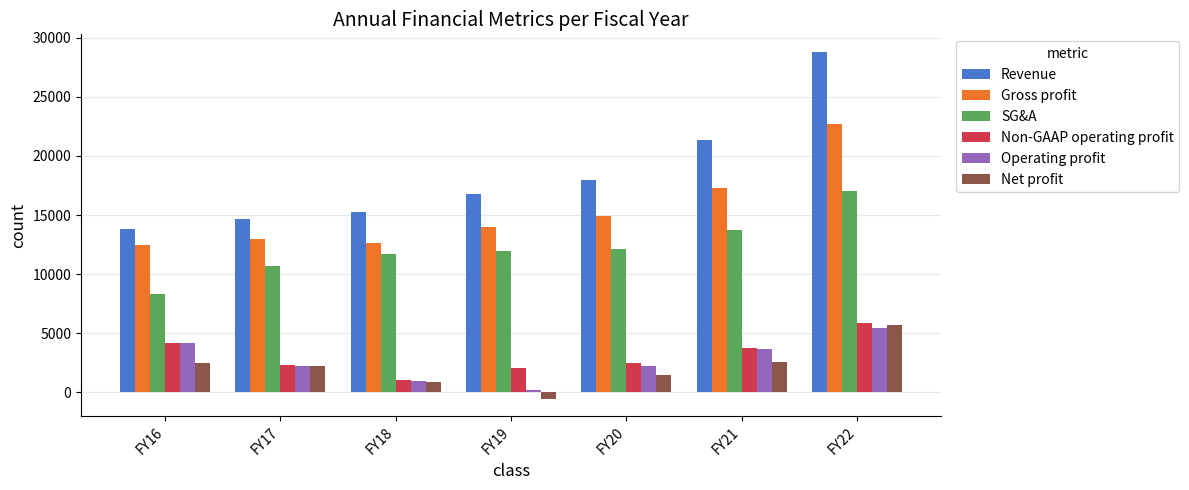

Is the value of Non-GAAP operating profit at FY17 greater than the value of Revenue at FY18?

No